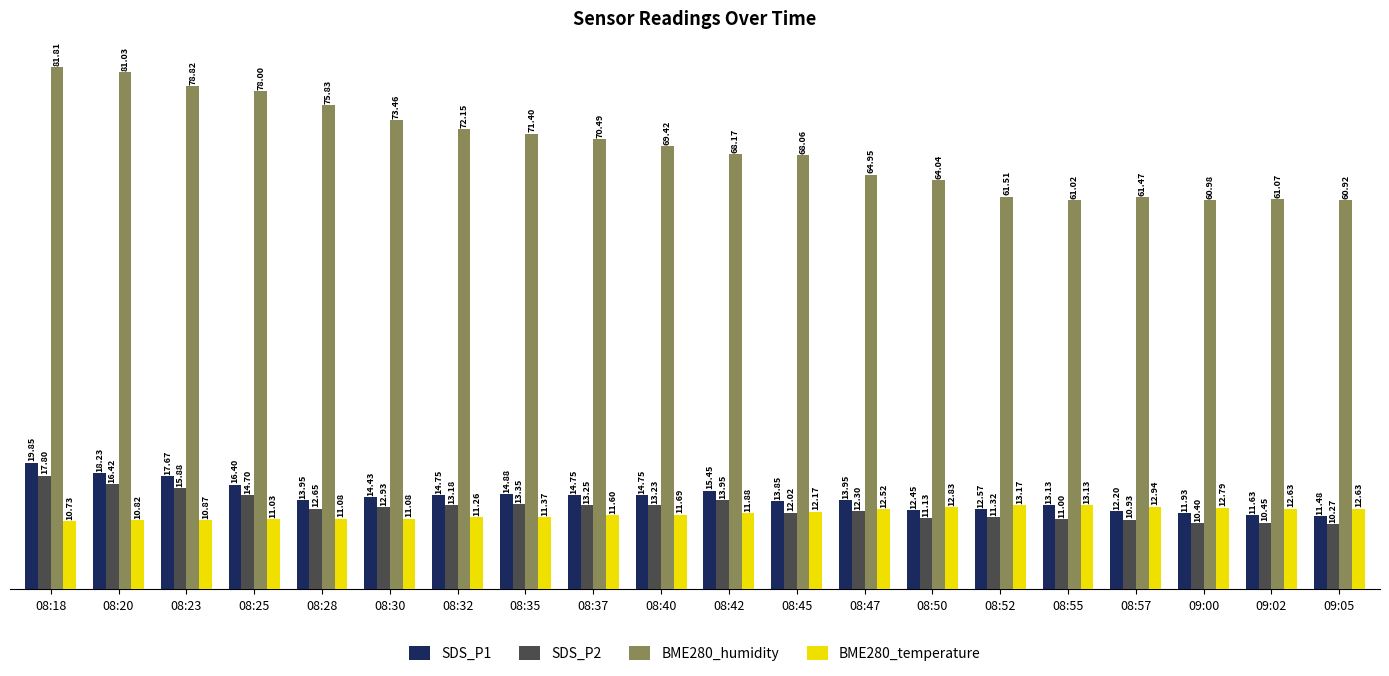

Which label corresponds to the smallest value in the chart?

09:05